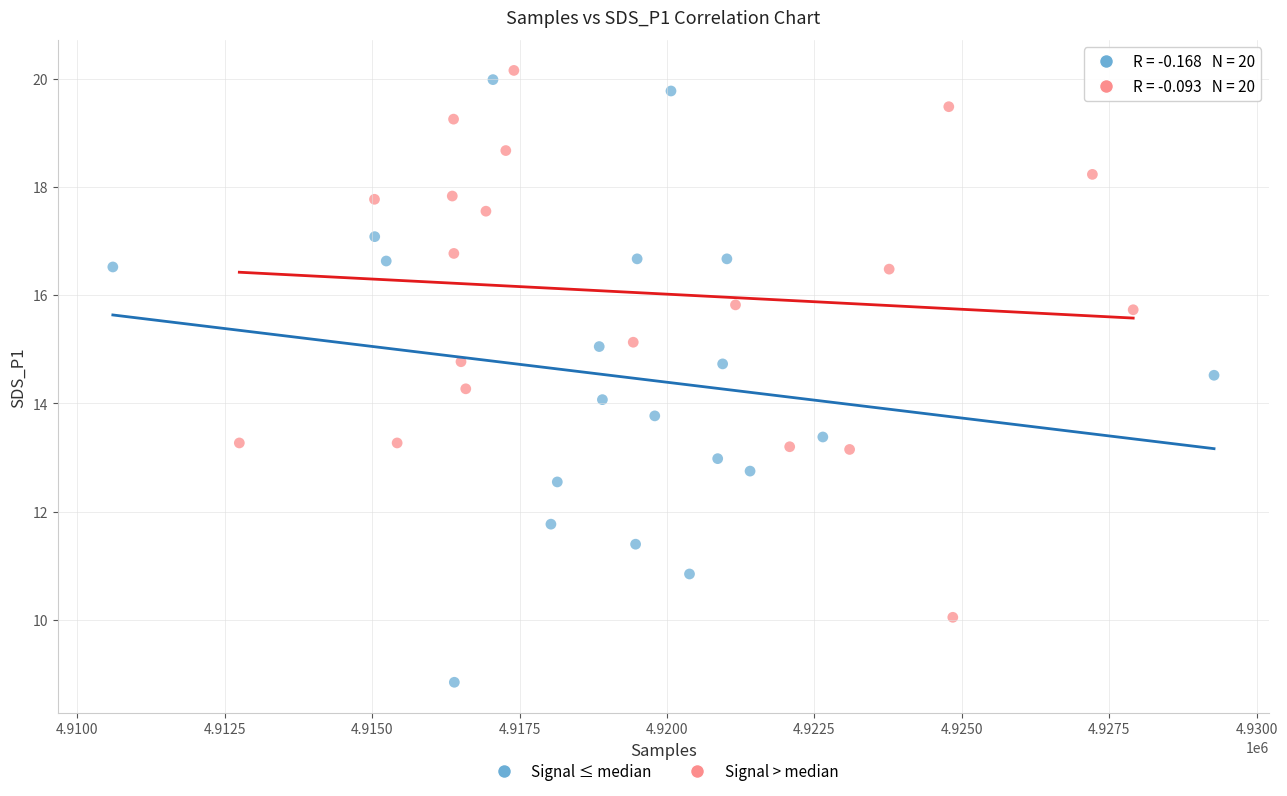

Which series has the widest spread of Y values?

Signal ≤ median